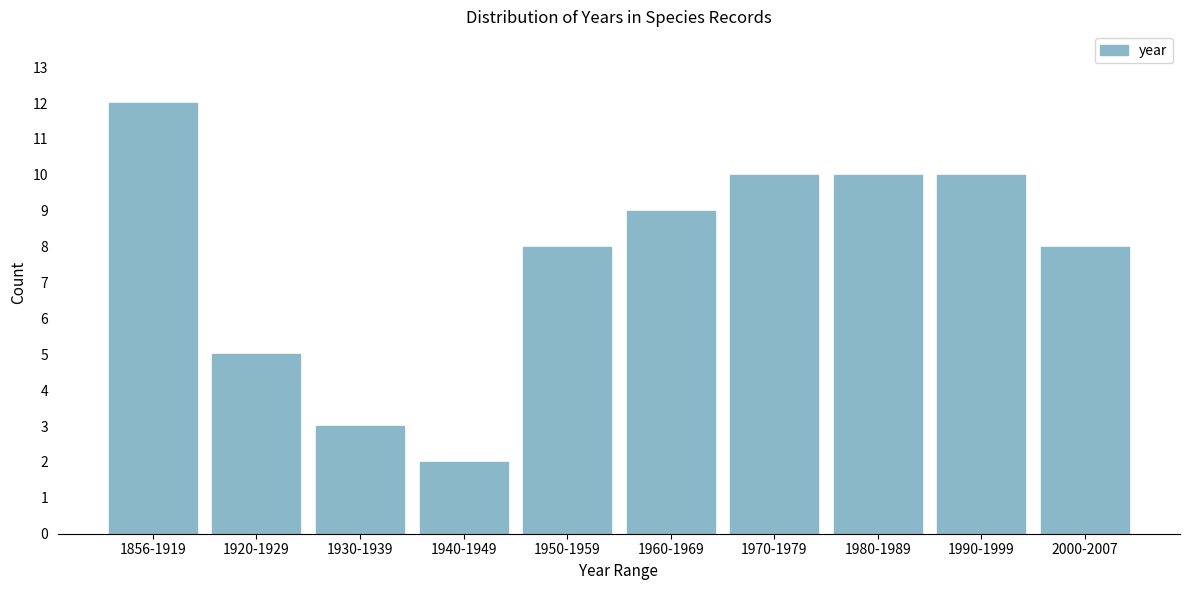

Reading left to right, what are all the values shown in this chart?

12	5	3	2	8	9	10	10	10	8